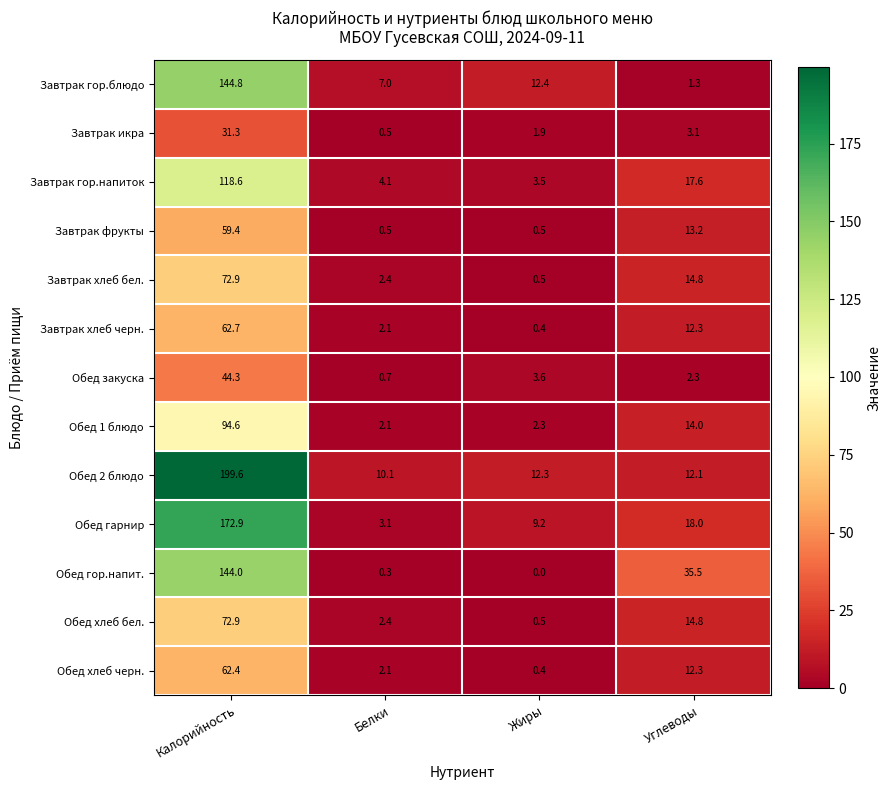

The Обед хлеб бел. series shows 1.1 at Белки. True or false?

False